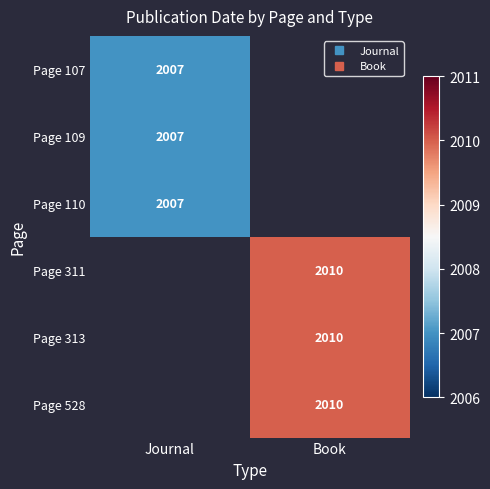

How many data points does each series have?

2